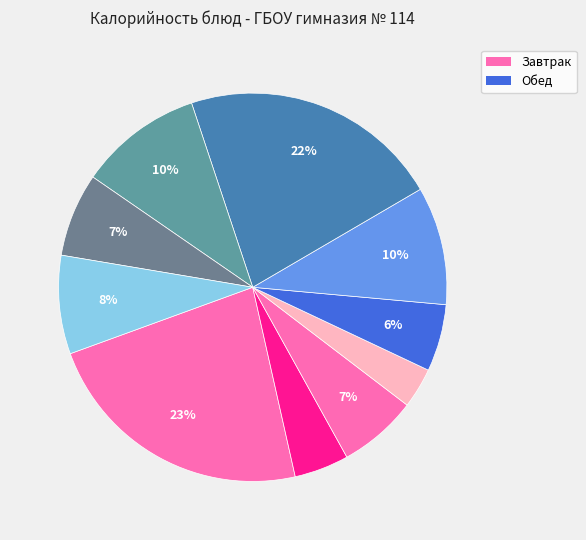

Is there any slice that represents more than half of the pie?

No